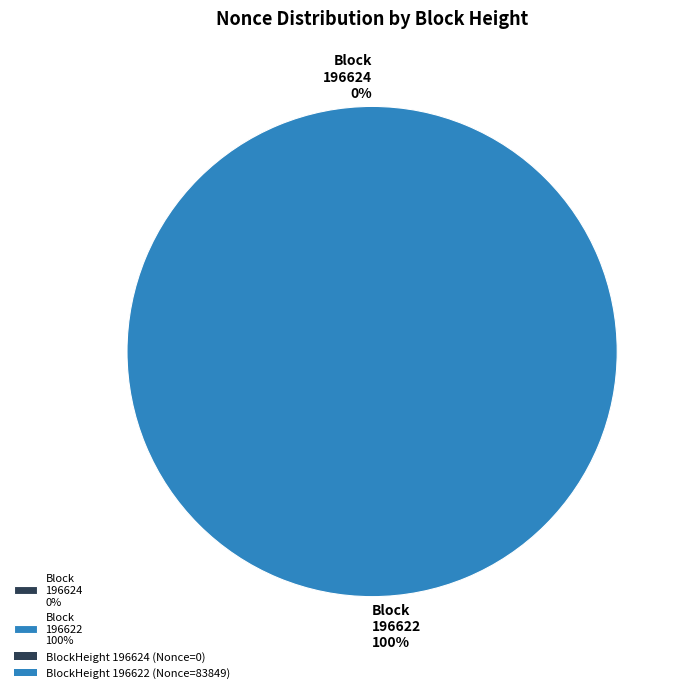

Is it true that 196624 is 0% of the pie?

True